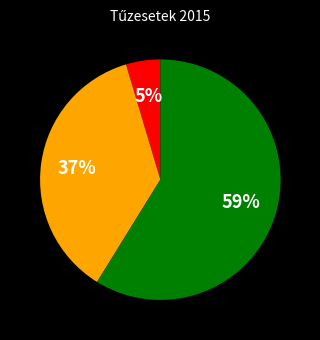

Is there any slice that represents more than half of the pie?

Yes